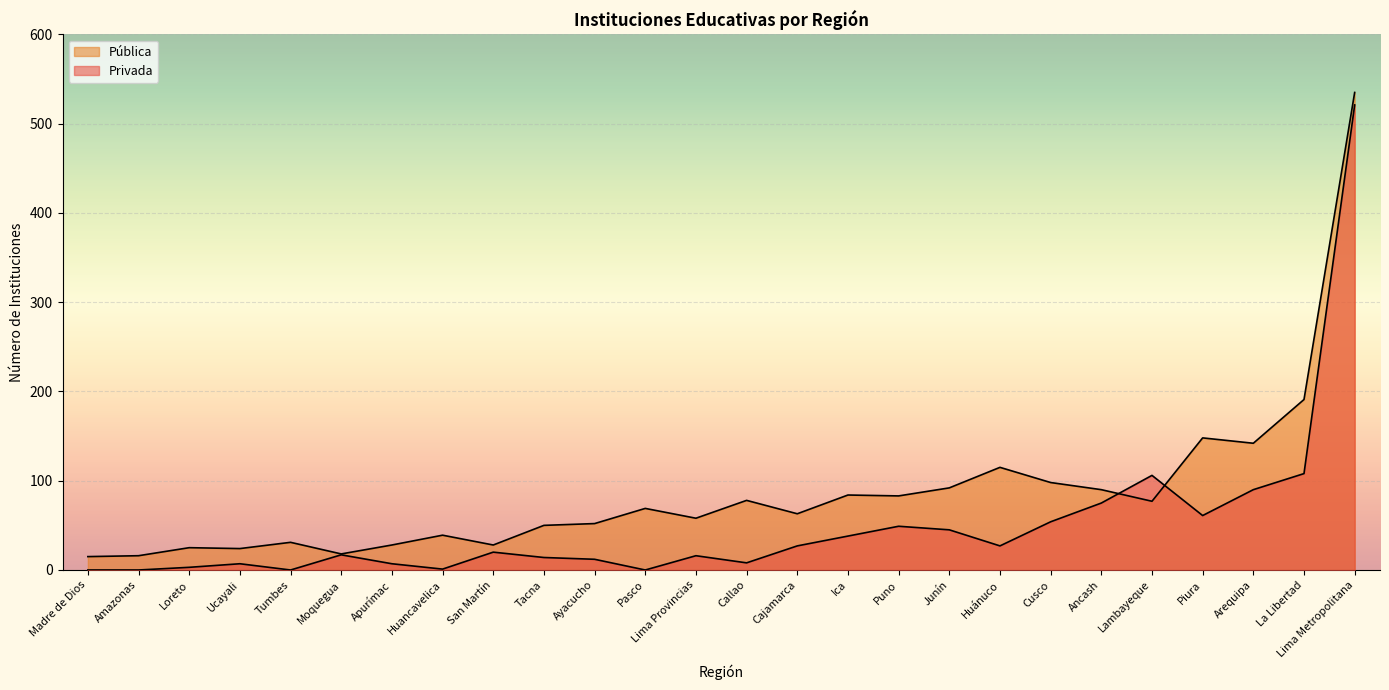

How many data points in Pública are above 69?

12